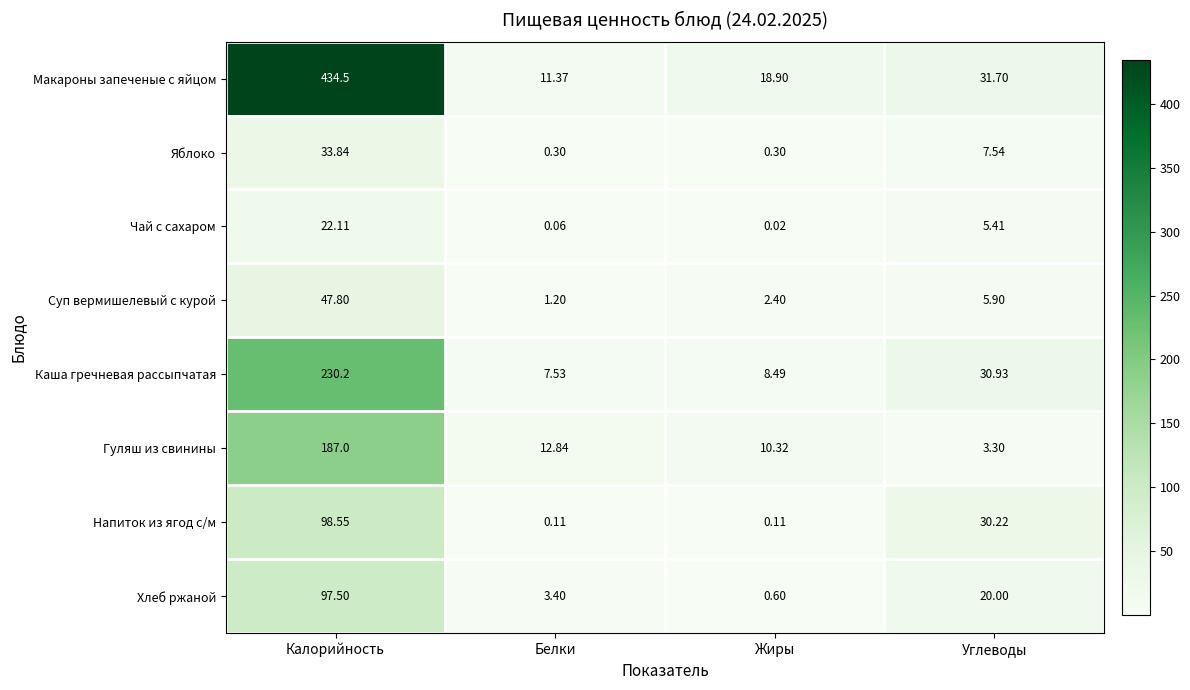

Which series has the largest range (max minus min)?

Макароны запеченые с яйцом